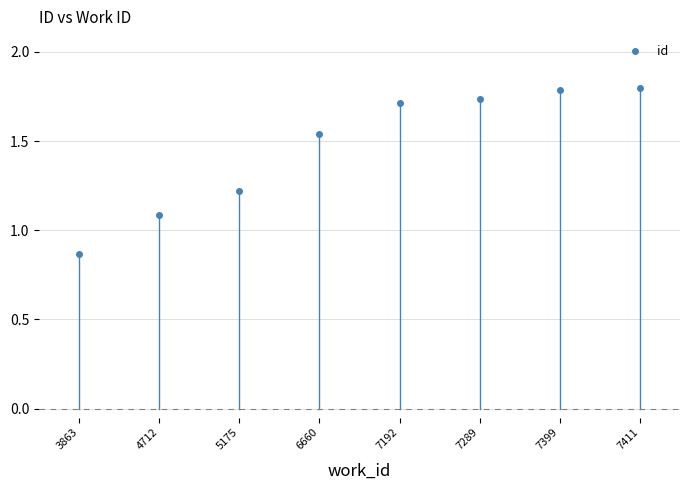

True or false: there are more than 2 points higher than both neighbors.

False